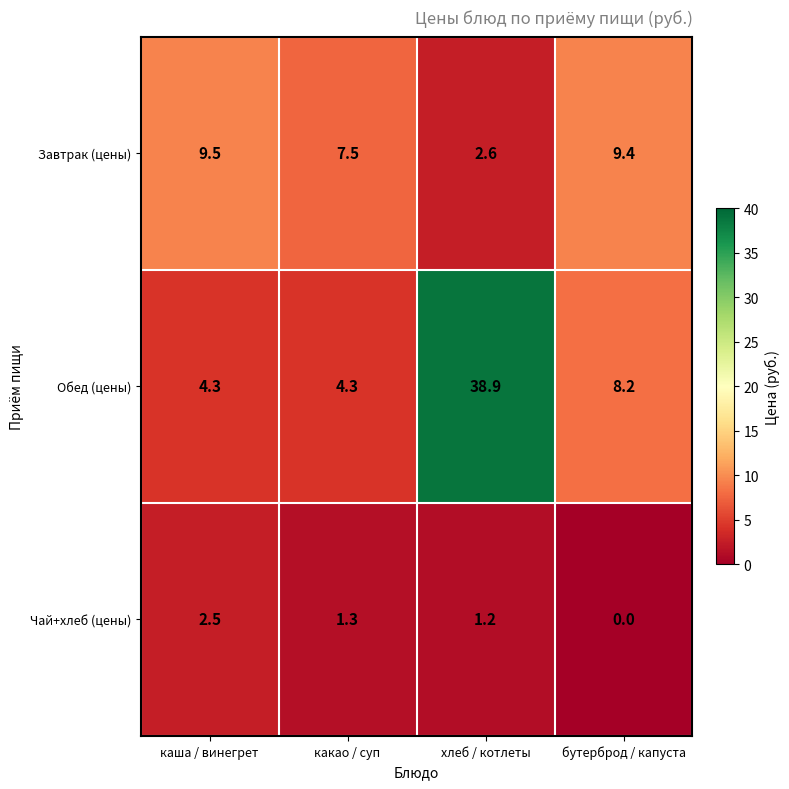

Reading right to left, list all the values displayed in this chart.

Завтрак (цены): бутерброд / капуста=9.4	хлеб / котлеты=2.6	какао / суп=7.5	каша / винегрет=9.5
Обед (цены): бутерброд / капуста=8.2	хлеб / котлеты=38.9	какао / суп=4.3	каша / винегрет=4.3
Чай+хлеб (цены): бутерброд / капуста=0.0	хлеб / котлеты=1.2	какао / суп=1.3	каша / винегрет=2.5